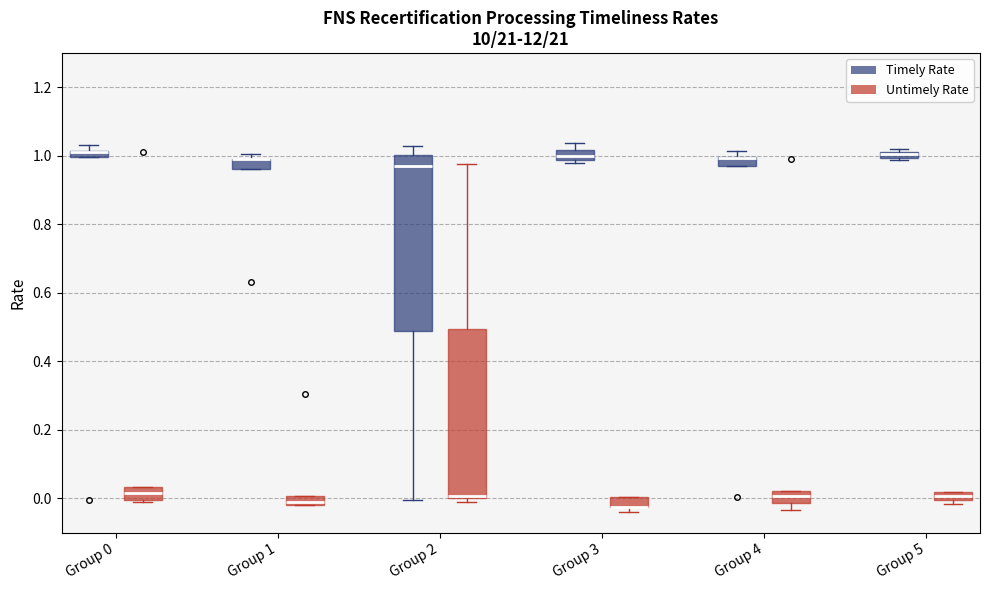

Which box is the tallest, from its lower edge to its upper edge?

Group 2 (Timely Rate)